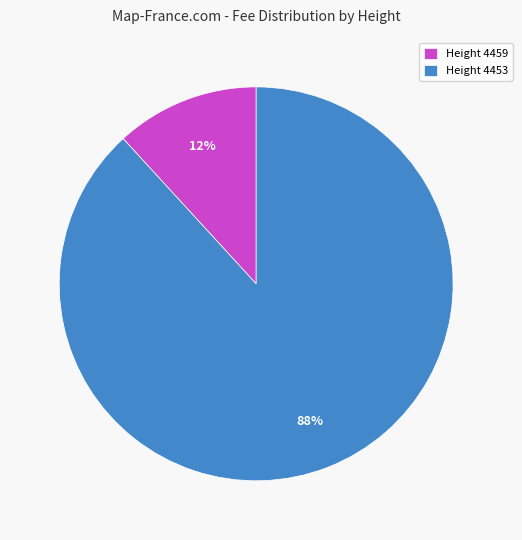

Do Height 4459 and Height 4453 together represent more than half of the pie?

Yes